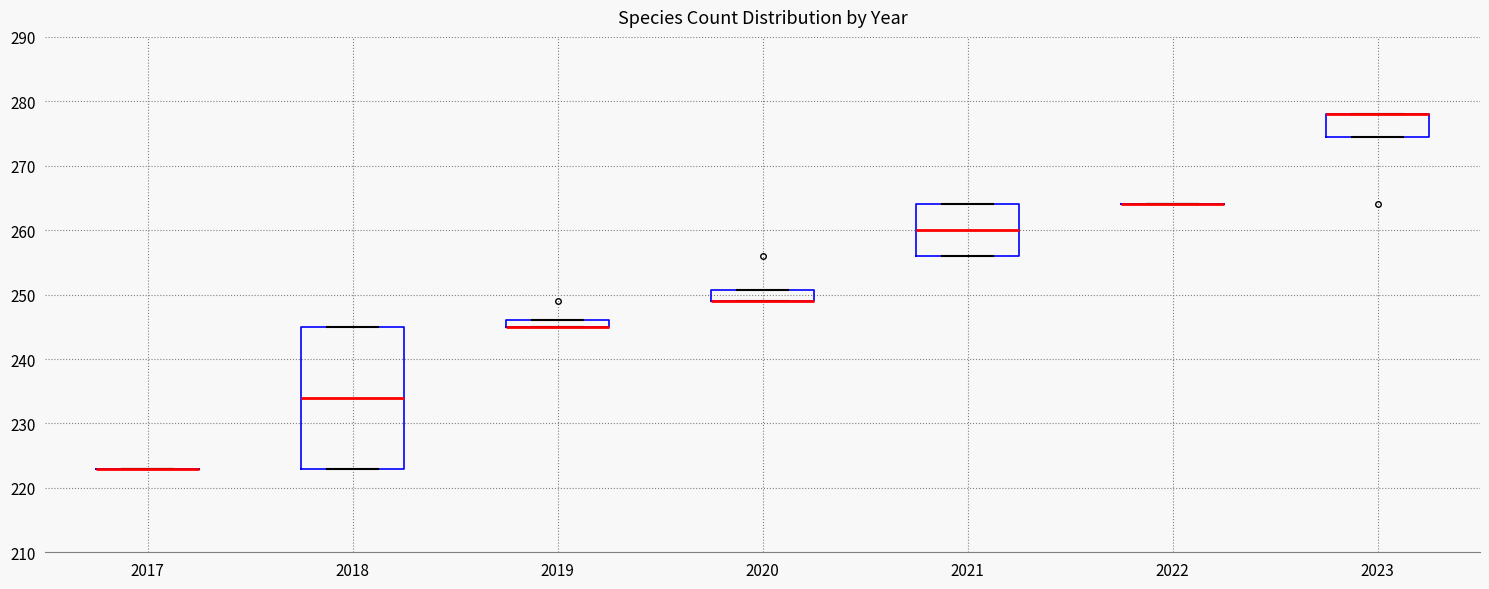

Where is the upper edge of the box at x = 2020 on the y-axis? The values are not printed on the chart, so give them approximately, as read against the axis.

251